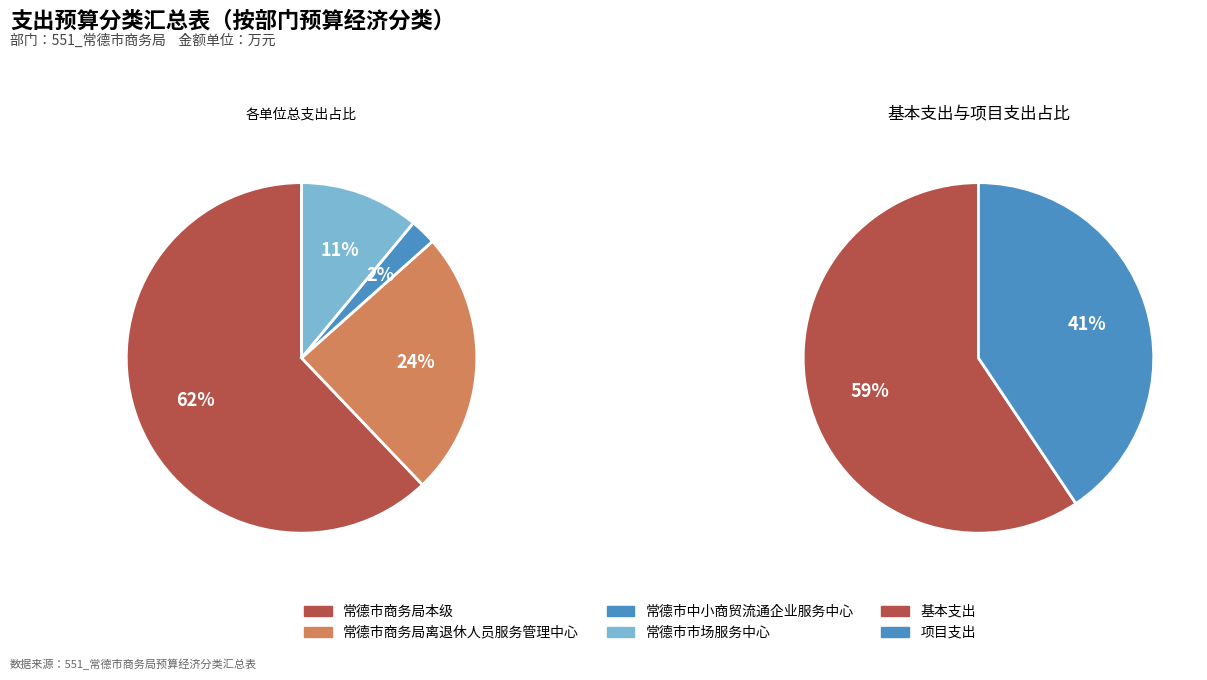

Rank the categories by value from lowest to highest.

常德市中小商贸流通企业服务中心, 常德市市场服务中心, 常德市商务局离退休人员服务管理中心, 常德市商务局本级